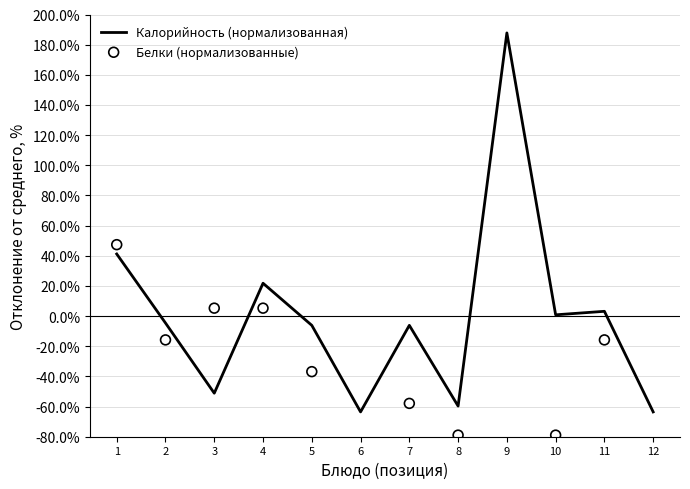

What is the total value across all series at 9?

614.1